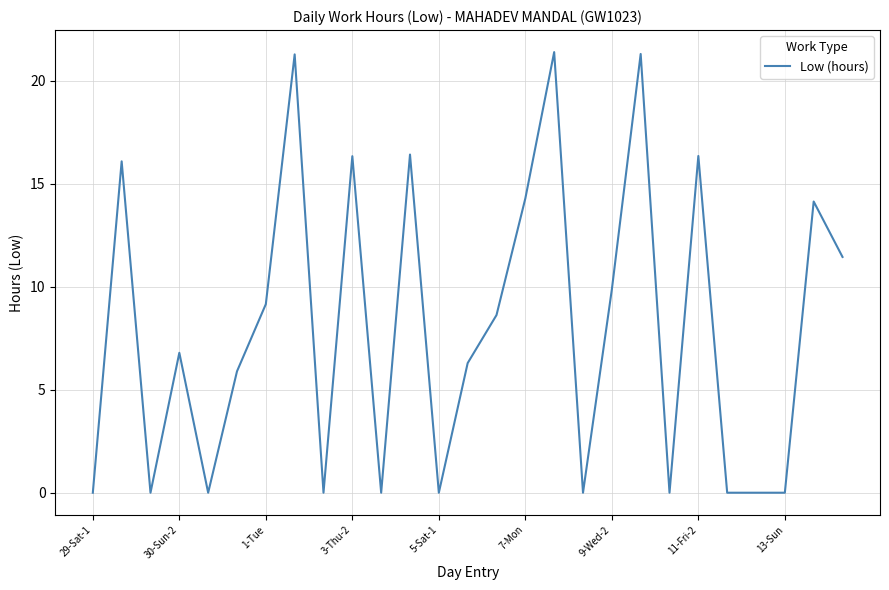

What is the maximum value shown in the chart?

21.4